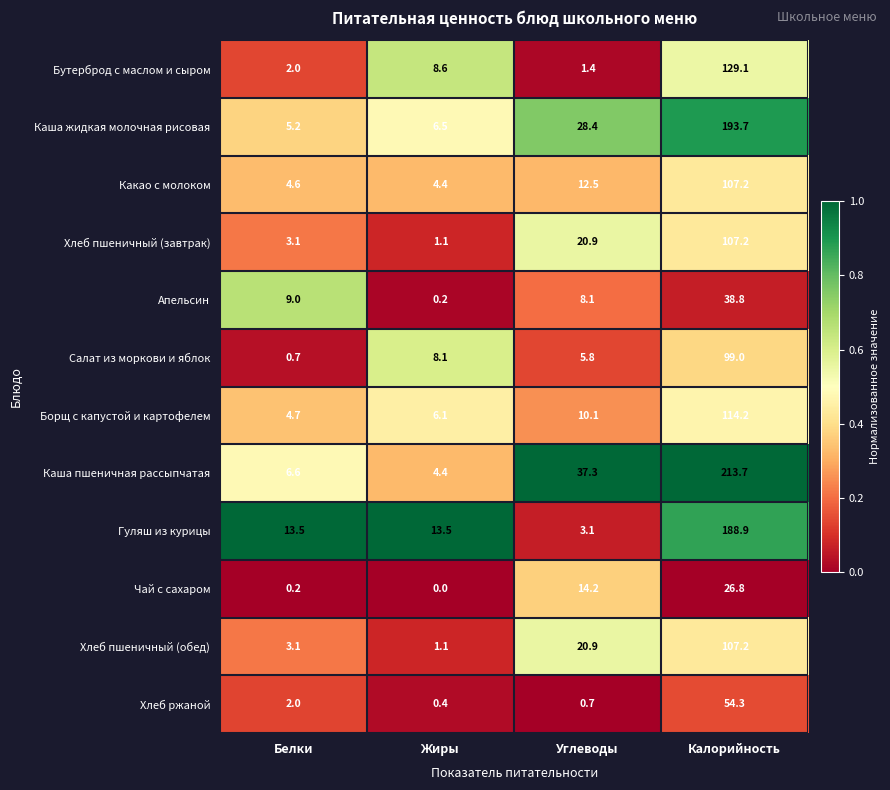

What is the sum of the Борщ с капустой и картофелем values at Белки and Углеводы?

14.8